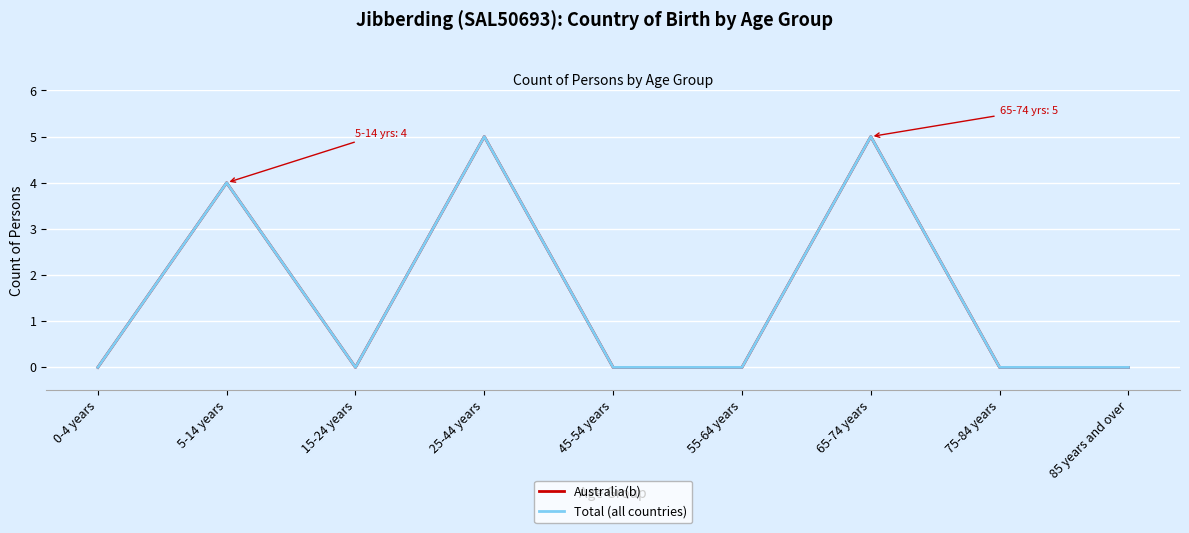

Reading left to right, extract all data points from this chart.

Australia(b): 0-4 years=0	5-14 years=4	15-24 years=0	25-44 years=5	45-54 years=0	55-64 years=0	65-74 years=5	75-84 years=0	85 years and over=0
Total (all countries): 0-4 years=0	5-14 years=4	15-24 years=0	25-44 years=5	45-54 years=0	55-64 years=0	65-74 years=5	75-84 years=0	85 years and over=0